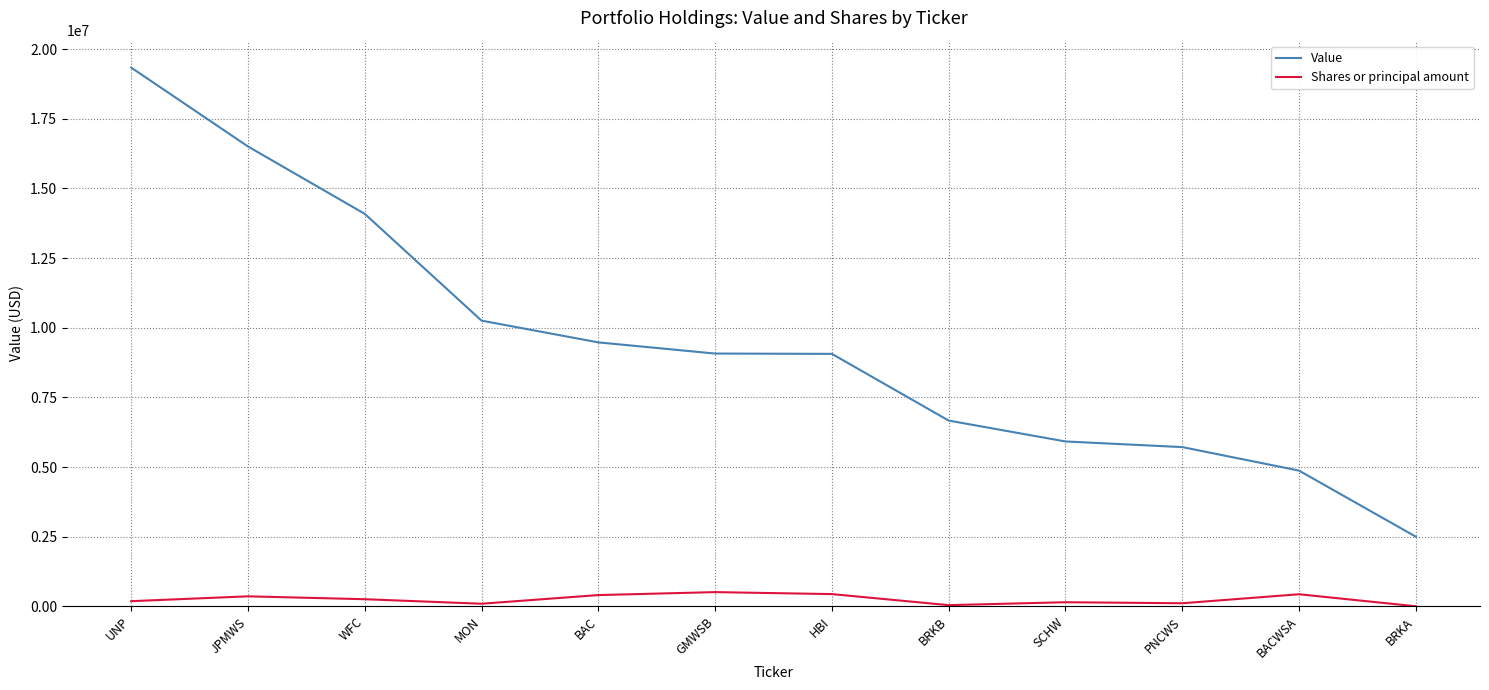

Rank the series at UNP from highest to lowest value.

Value, Shares or principal amount